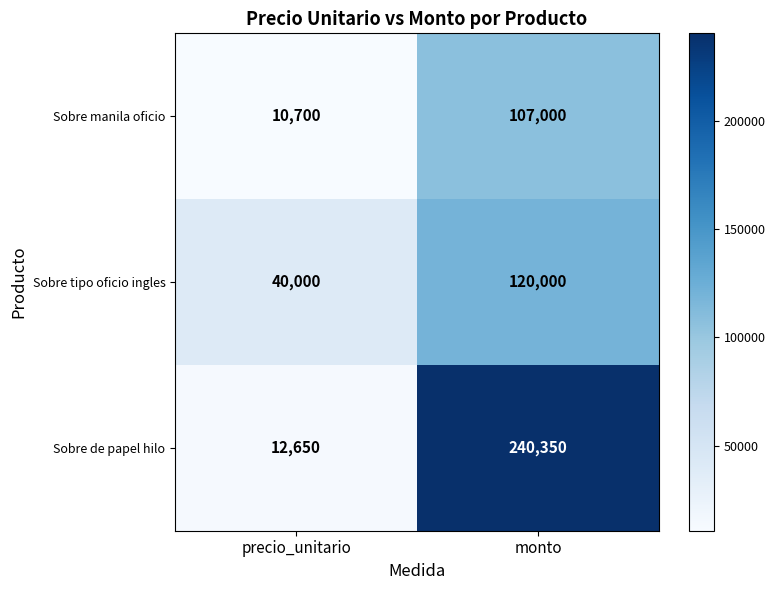

Rank the series by their maximum value, from lowest to highest.

Sobre manila oficio, Sobre tipo oficio ingles, Sobre de papel hilo